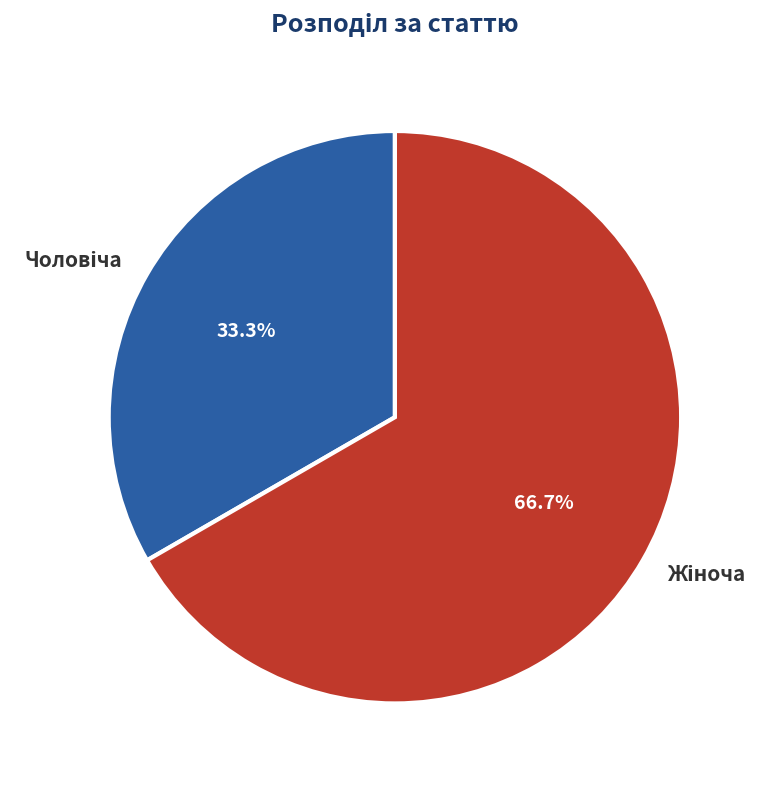

Does any single category account for the majority?

Yes